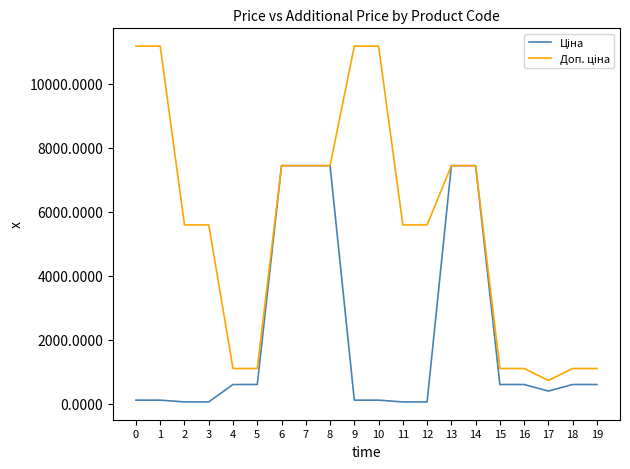

What is the value of the Доп. ціна point at the 20th from the left?

1100.0